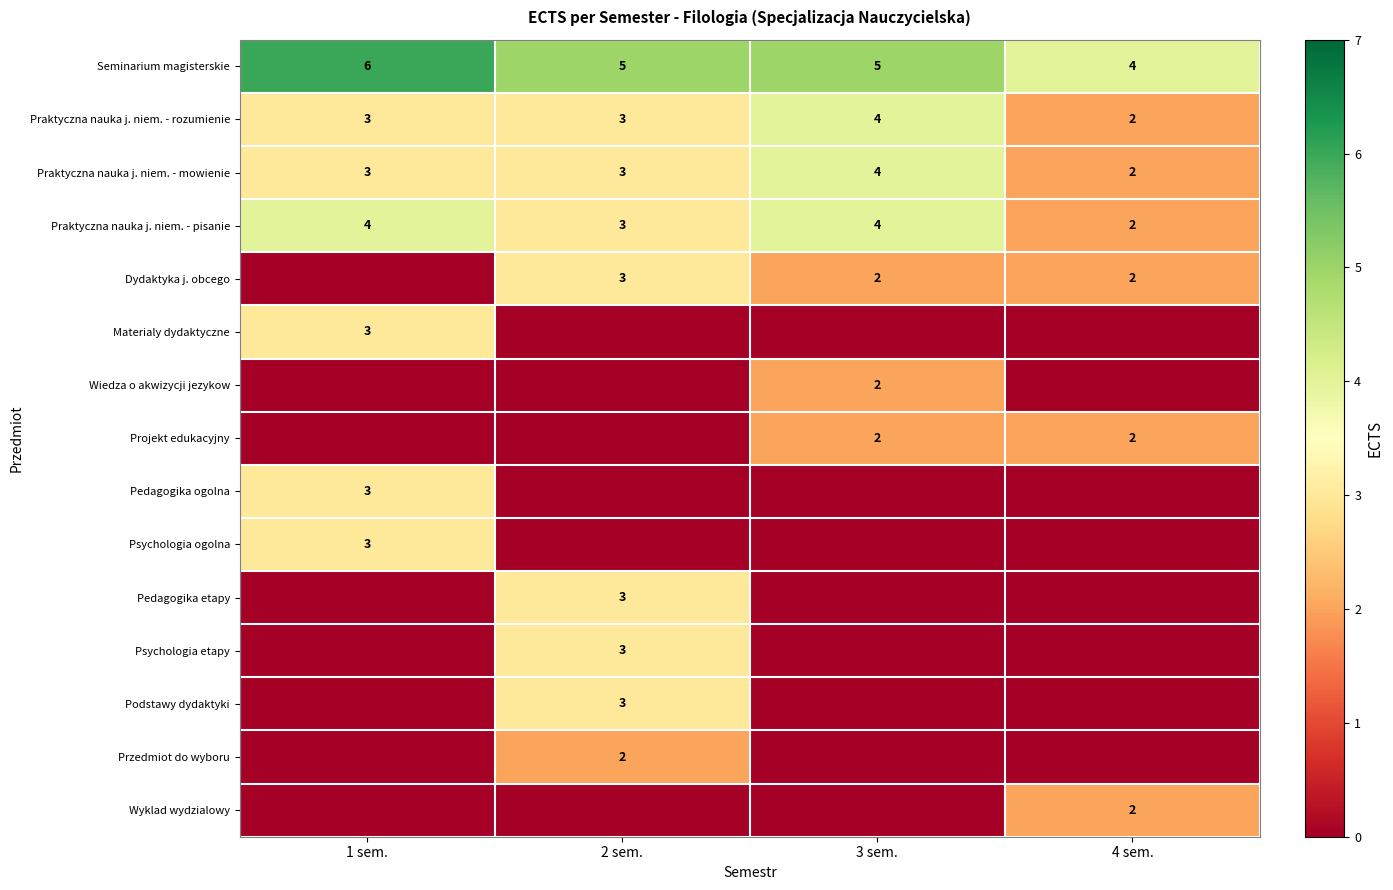

The Praktyczna nauka j. niem. - pisanie series shows 1 at 4 sem.. True or false?

False